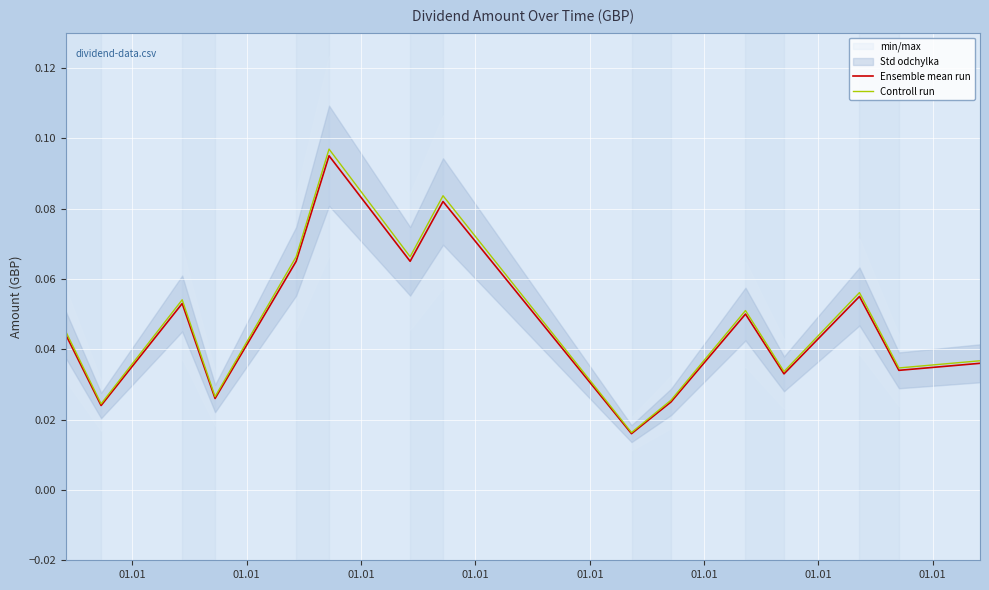

Which category has the lowest value in the Ensemble mean run series?

01.01